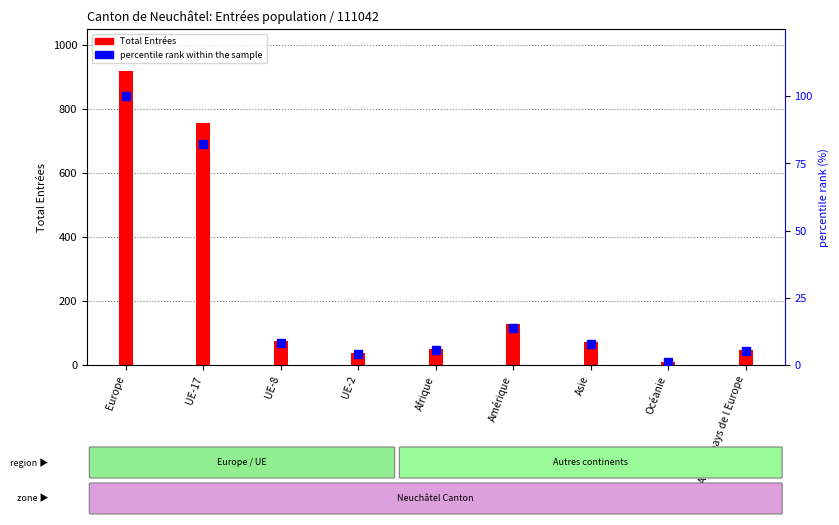

Rank the categories by percentile rank within the sample value from highest to lowest.

Europe, UE-17, Amérique, UE-8, Asie, Afrique, Autres pays de l Europe, UE-2, Océanie